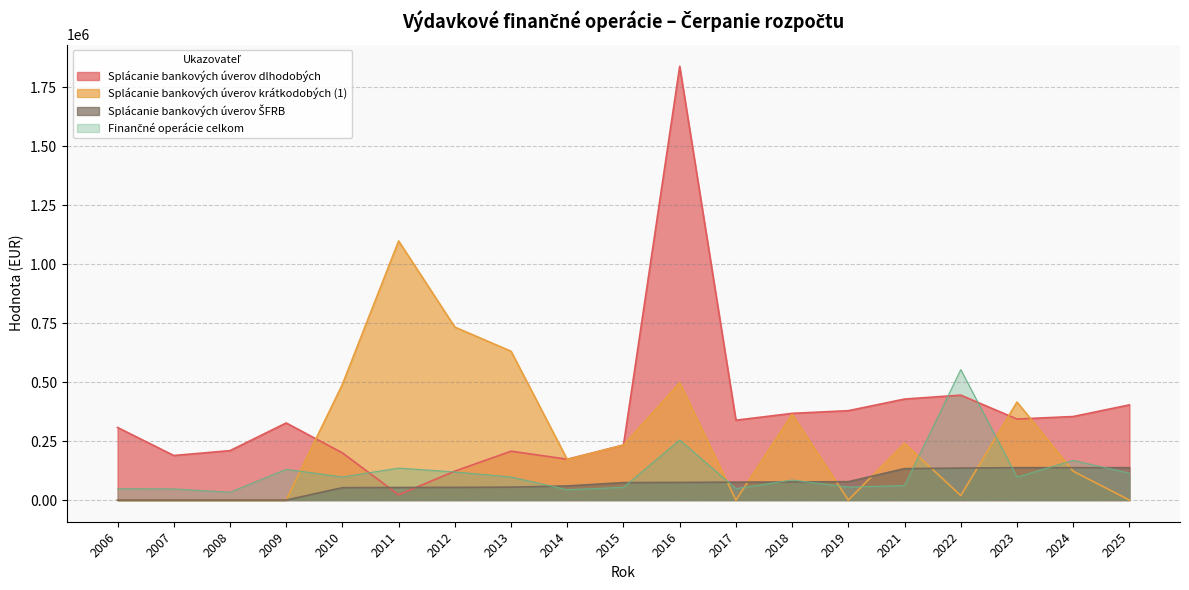

True or false: Finančné operácie celkom has a value of 140049.9 at 2013.

False